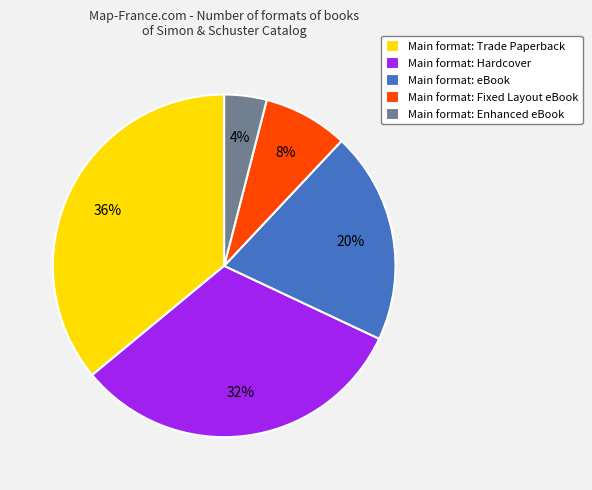

To the nearest percent, what is the difference between the largest and smallest slice percentages?

32%